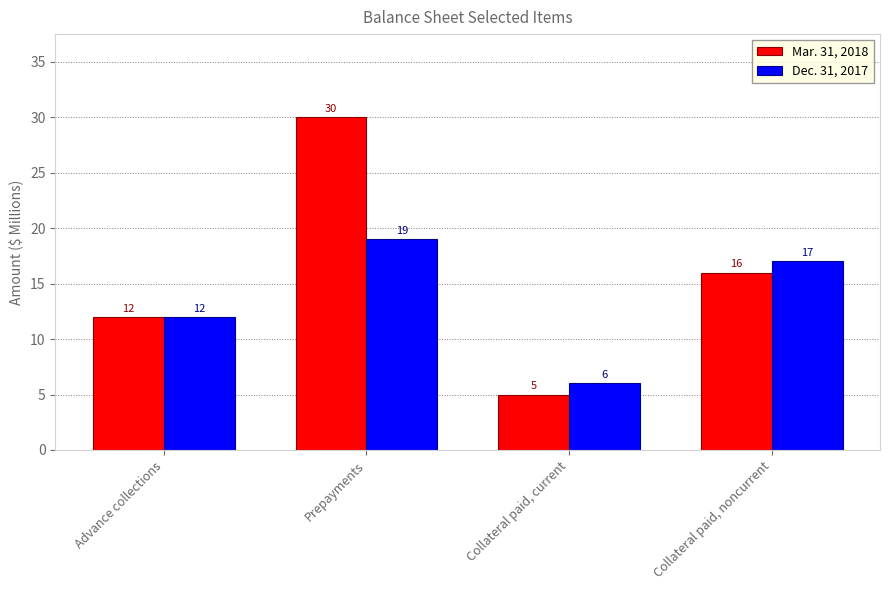

Where does the Dec. 31, 2017 series first go above 17?

Prepayments